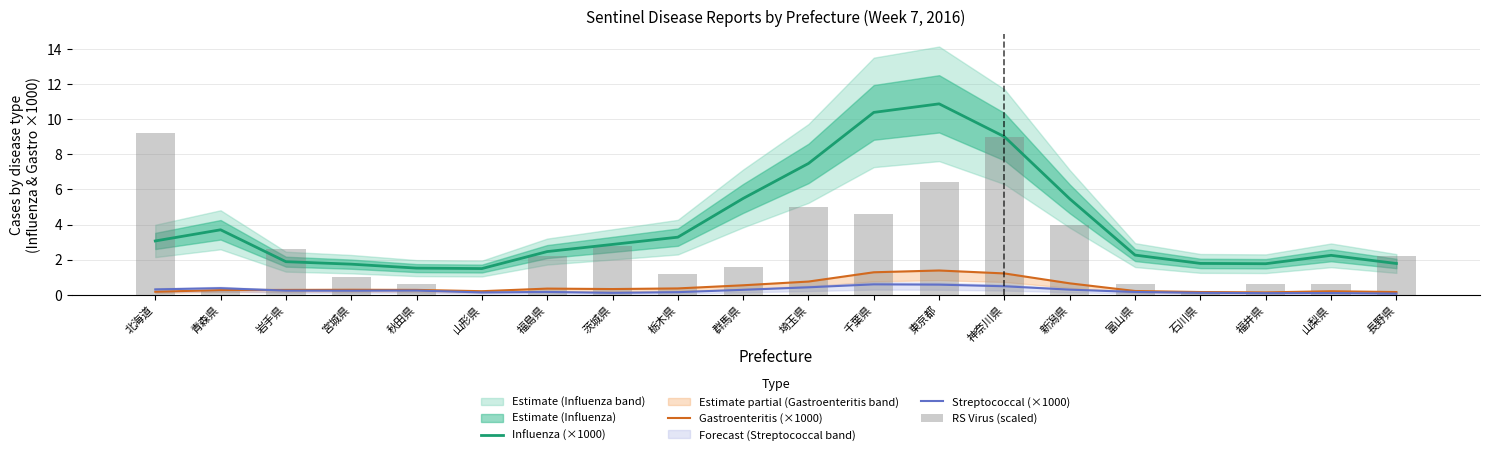

What is the approximate value of Gastroenteritis (×1000) at 富山県?

0.2